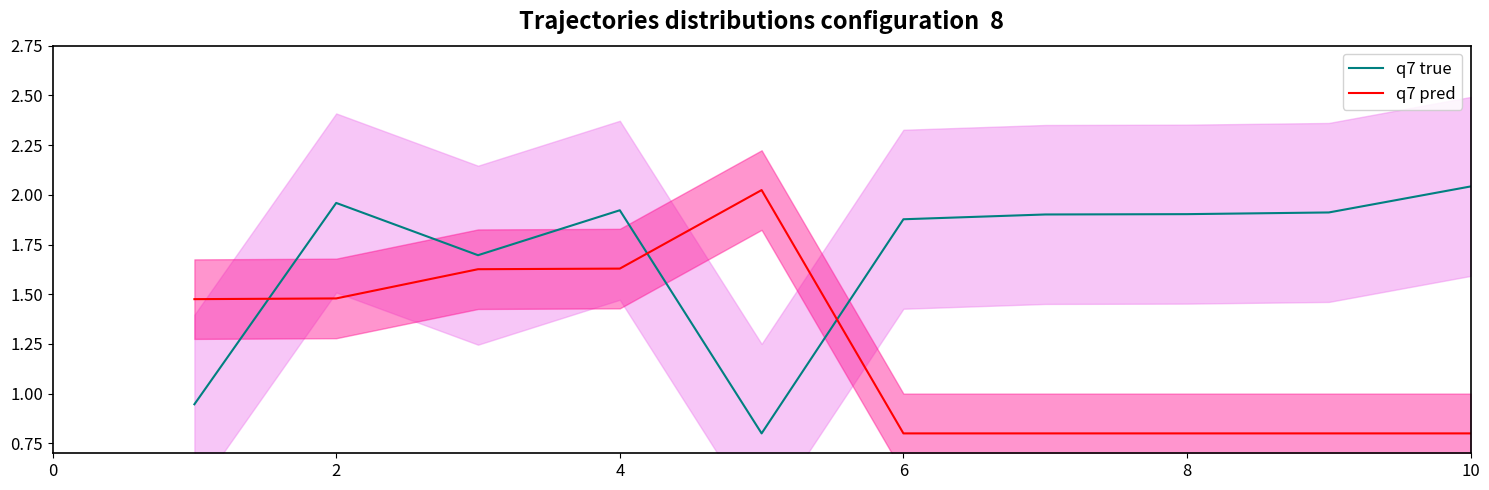

The value of q7 true at 6 is 3.3. True or false?

False